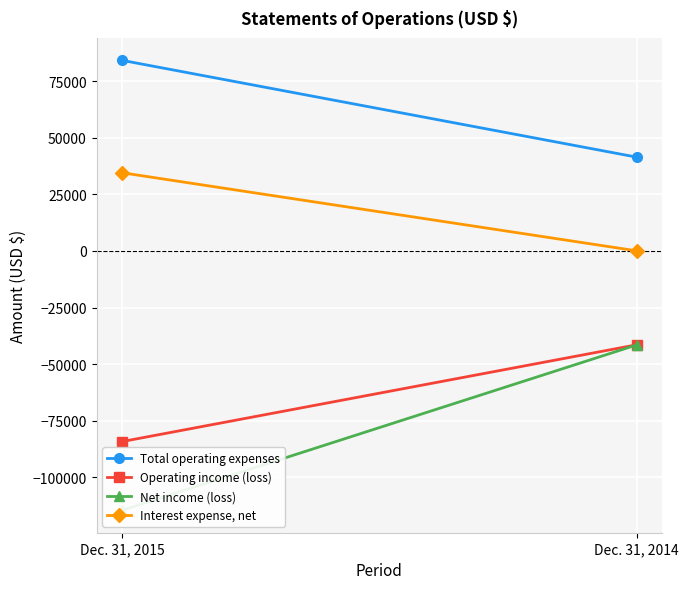

The Operating income (loss) series shows -41432 at Dec. 31, 2014. True or false?

True